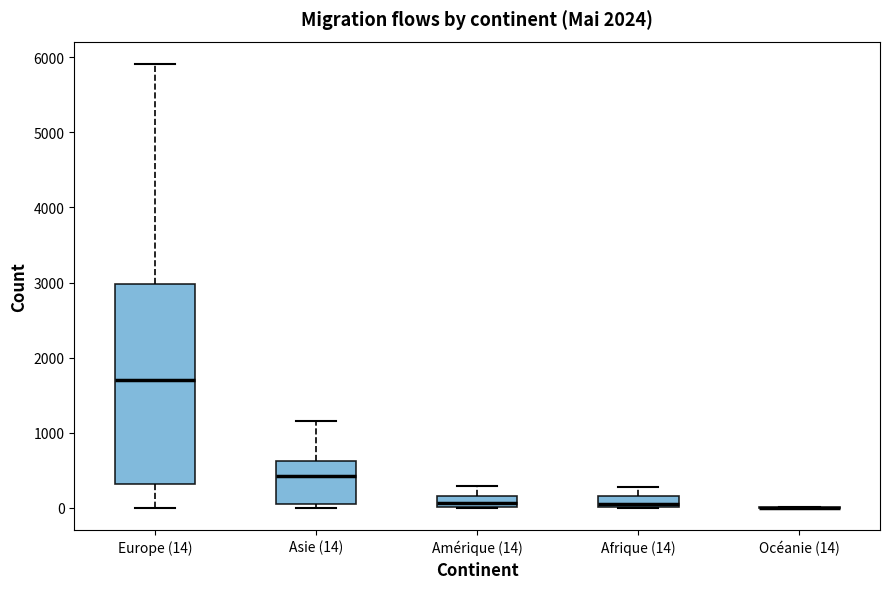

Where is the lower edge of the box for Europe (14) on the y-axis? The values are not printed on the chart, so give them approximately, as read against the axis.

300